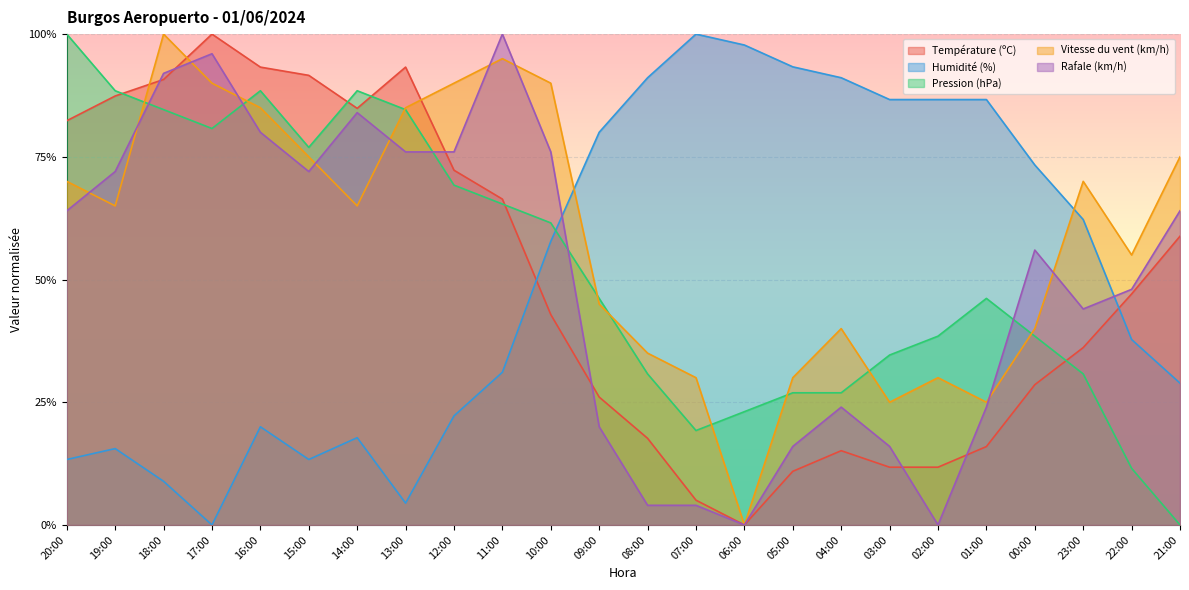

What is the sum of the Température (ºC) values at 15:00 and 03:00?

1.0